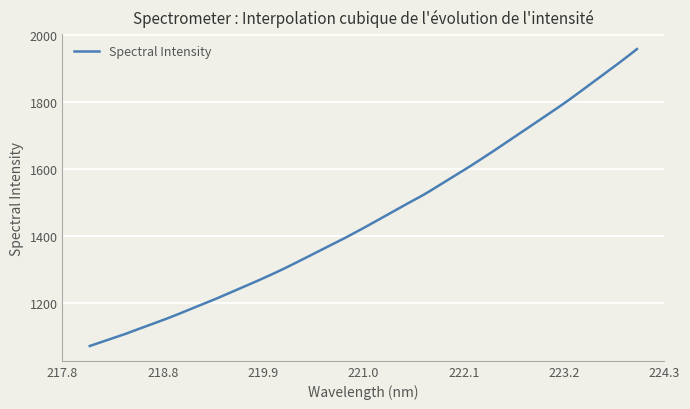

What is the maximum value shown in the chart?

1958.2